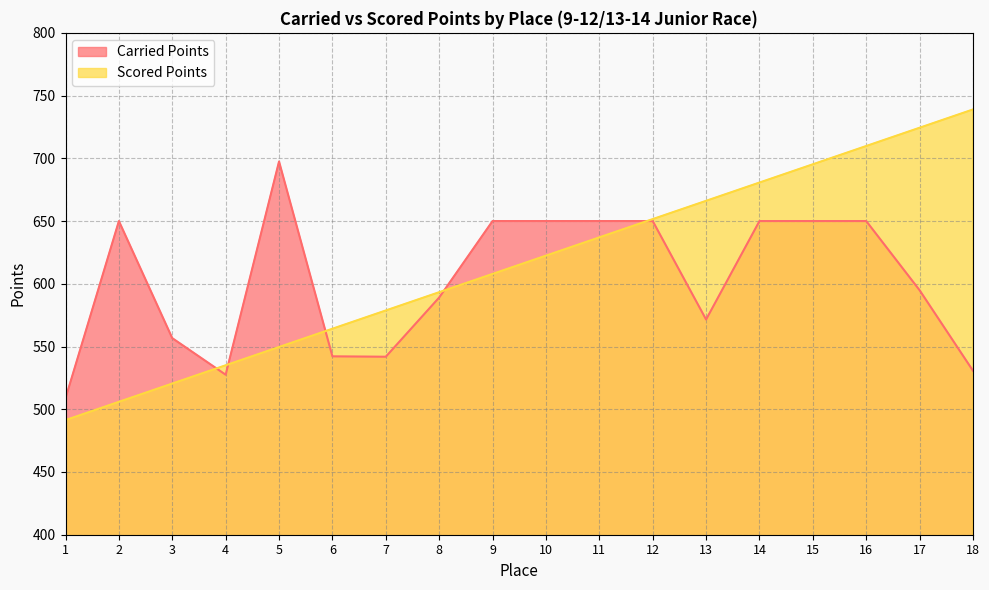

What is the value of the Scored Points point at the 2nd from the left?

505.9